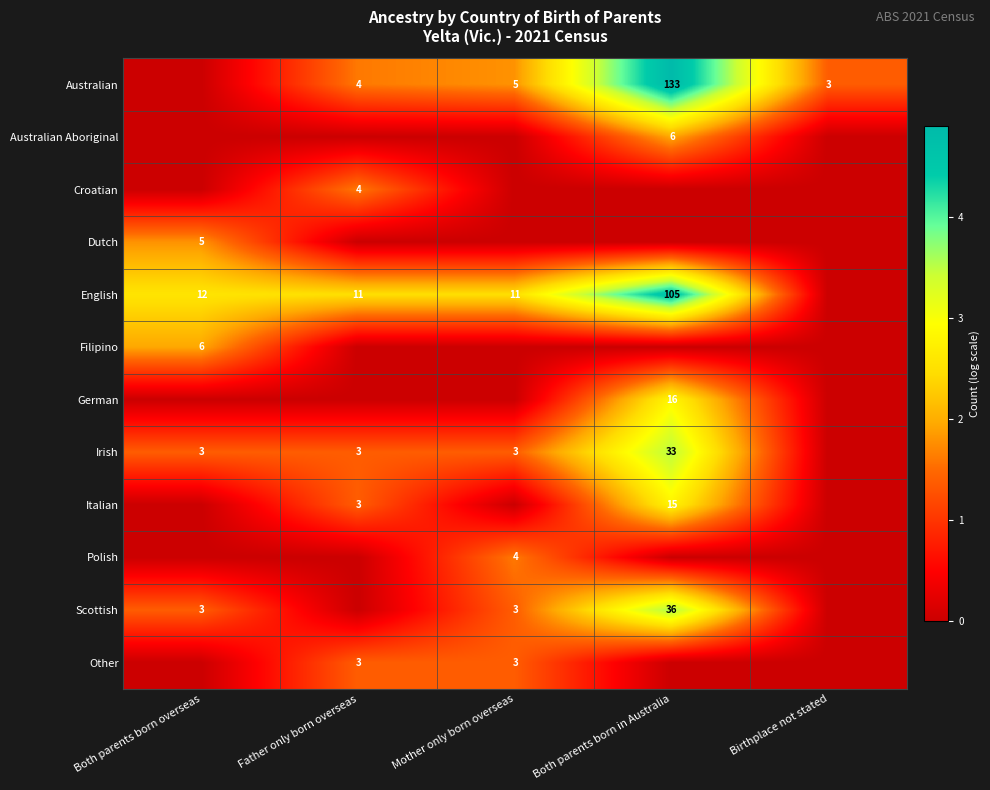

The Irish series shows 3 at Mother only born overseas. True or false?

True